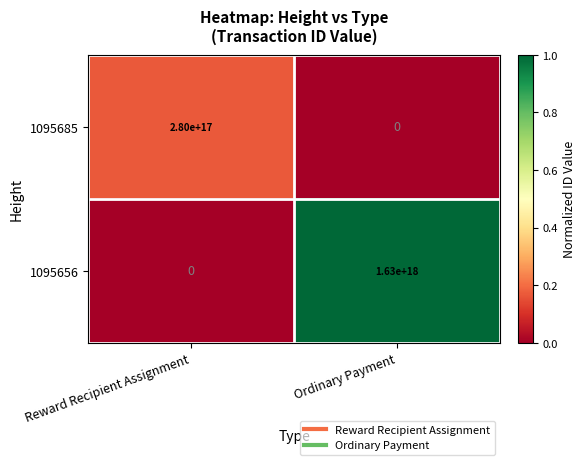

Which series has the largest total across all categories?

1095656